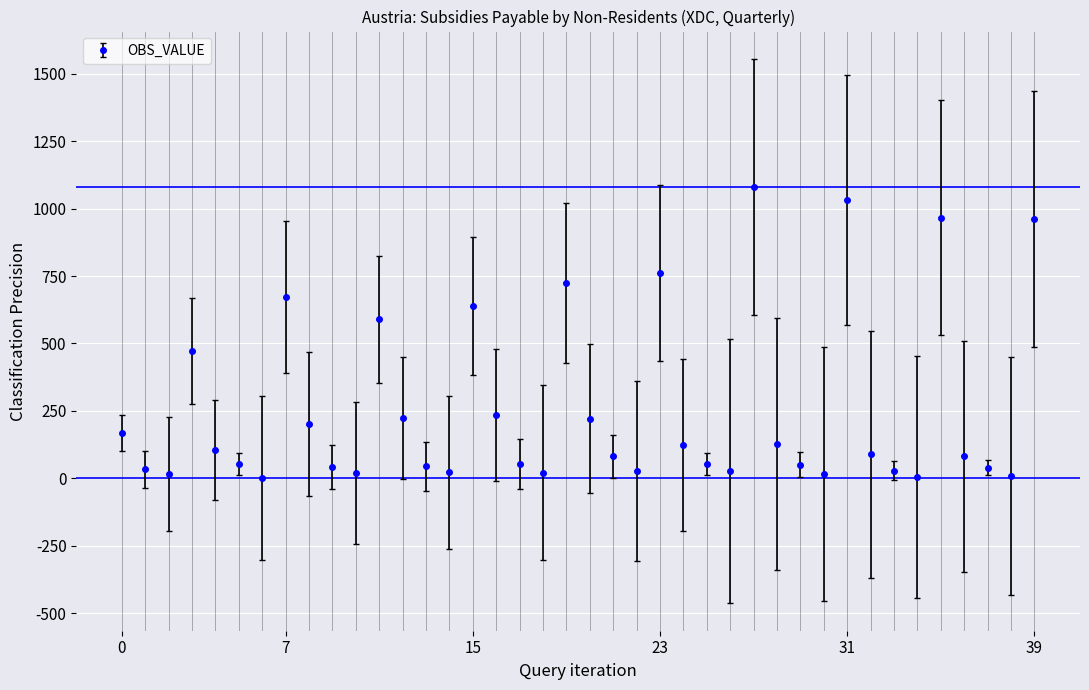

How many interior local valleys (lower than both neighbors) does the data have?

10